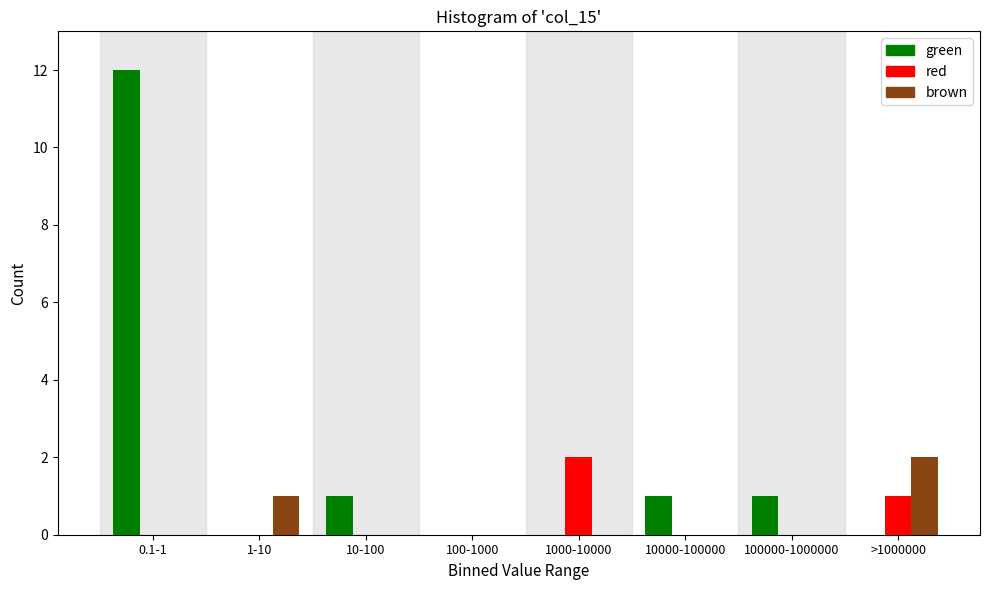

Reading right to left, transcribe all the data shown in this chart.

green: >1000000=0	100000-1000000=1	10000-100000=1	1000-10000=0	100-1000=0	10-100=1	1-10=0	0.1-1=12
red: >1000000=1	100000-1000000=0	10000-100000=0	1000-10000=2	100-1000=0	10-100=0	1-10=0	0.1-1=0
brown: >1000000=2	100000-1000000=0	10000-100000=0	1000-10000=0	100-1000=0	10-100=0	1-10=1	0.1-1=0